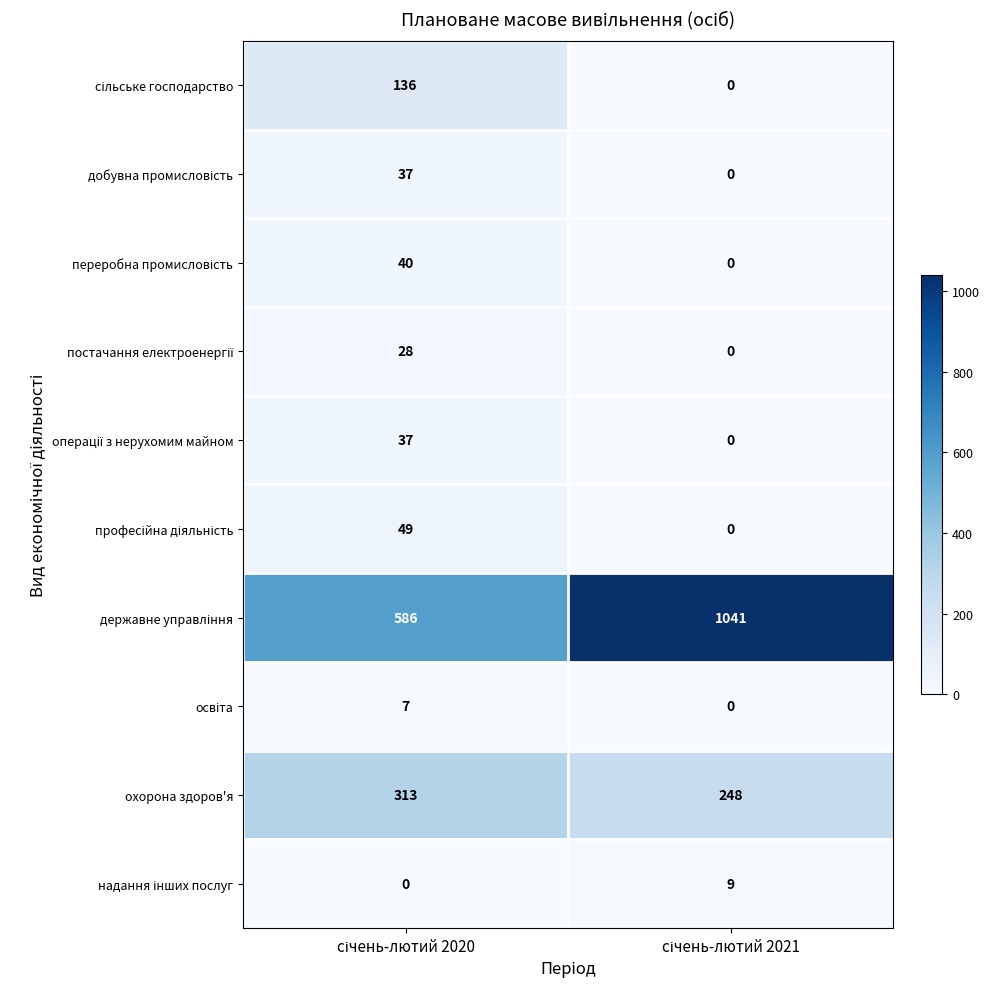

How many categories are shown in the chart?

2